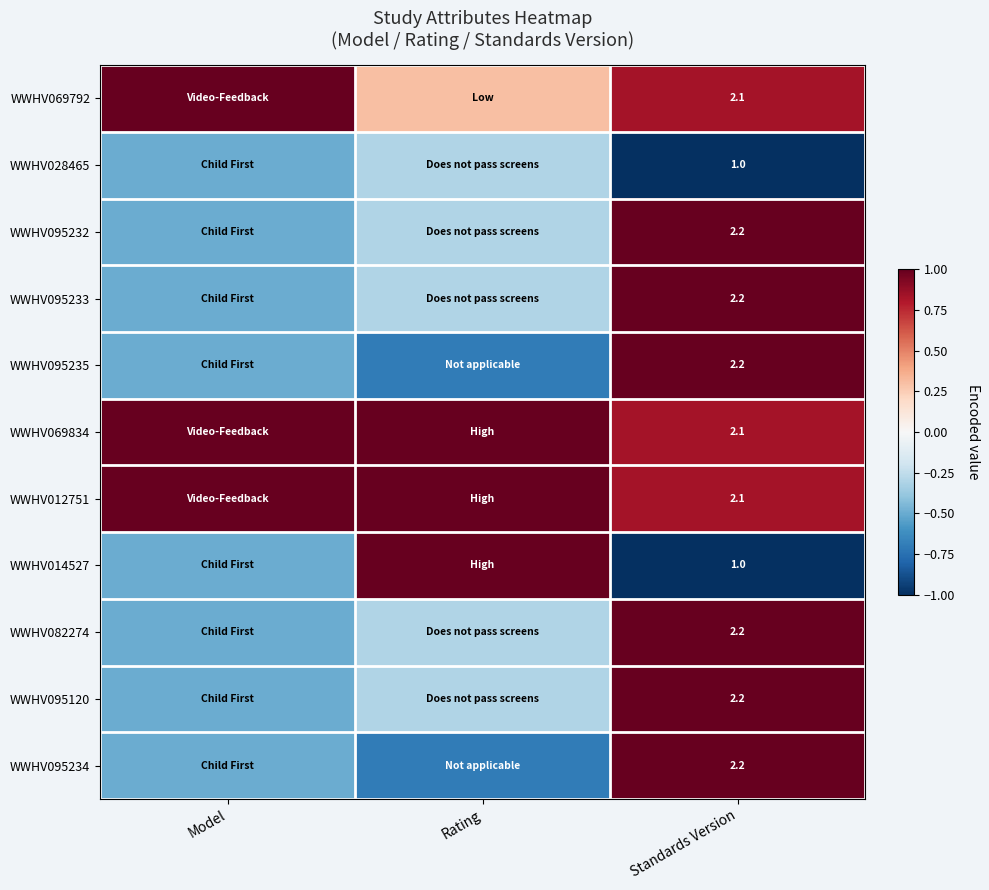

The WWHV069834 series shows 2.1 at Standards Version. True or false?

True